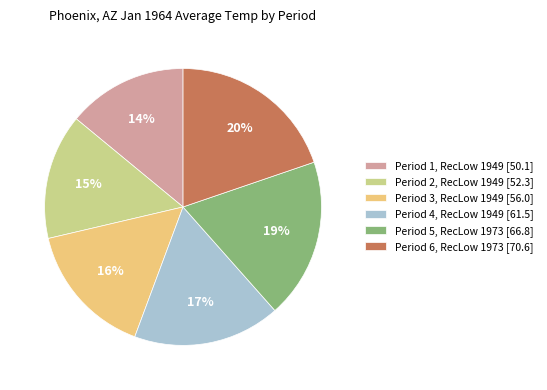

What is the ratio of the value at Period 5, RecLow 1973 [66.8] to the value at Period 4, RecLow 1949 [61.5]?

1.1